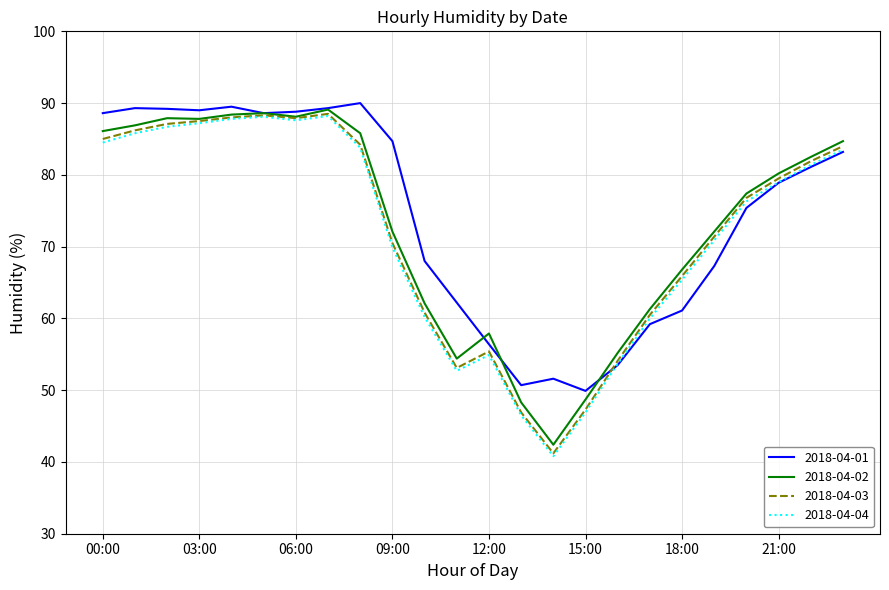

What is the highest value of the 2018-04-04 series?

88.2